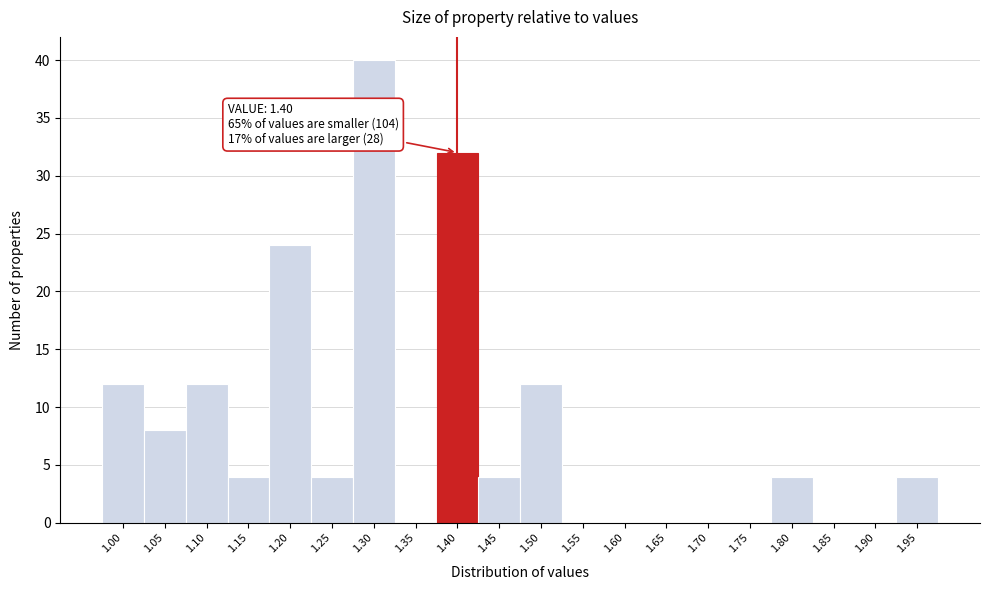

Reading left to right, what are all the values shown in this chart?

1.00=12	1.05=8	1.10=12	1.15=4	1.20=24	1.25=4	1.30=40	1.35=0	1.40=32	1.45=4	1.50=12	1.55=0	1.60=0	1.65=0	1.70=0	1.75=0	1.80=4	1.85=0	1.90=0	1.95=4